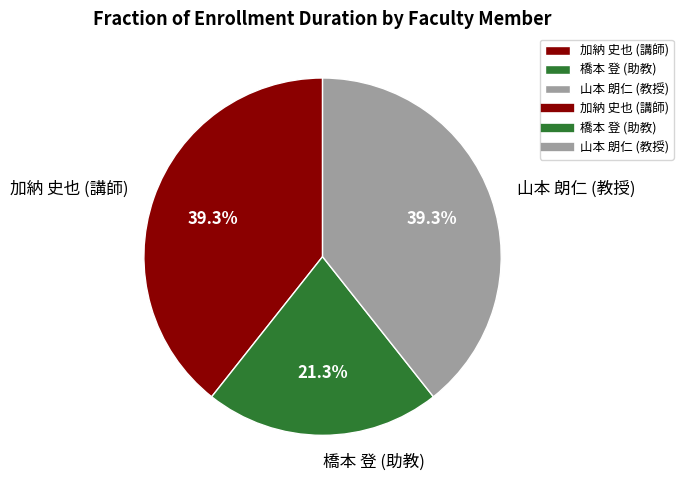

To the nearest percent, what is the difference between the largest and smallest slice percentages?

18%